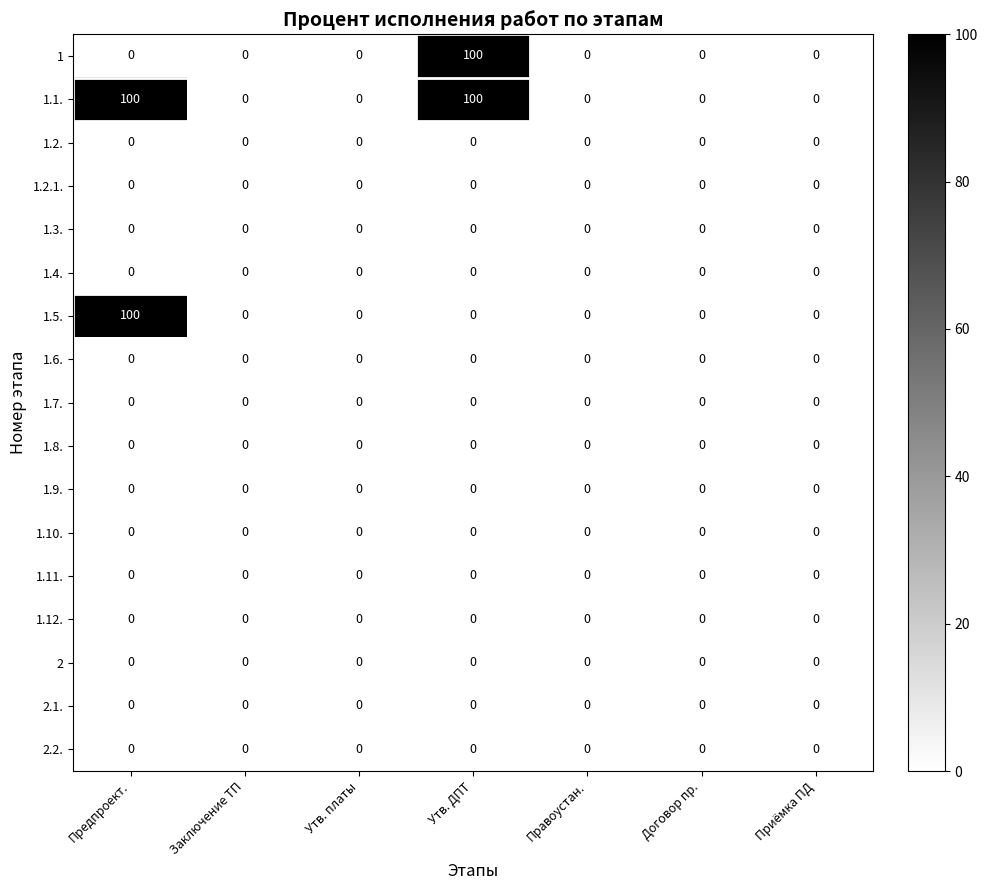

What is the total value across all series at Утв. ДПТ?

200